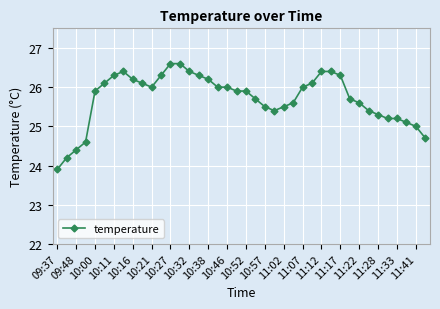

Is this an area chart (filled region under the line)?

No